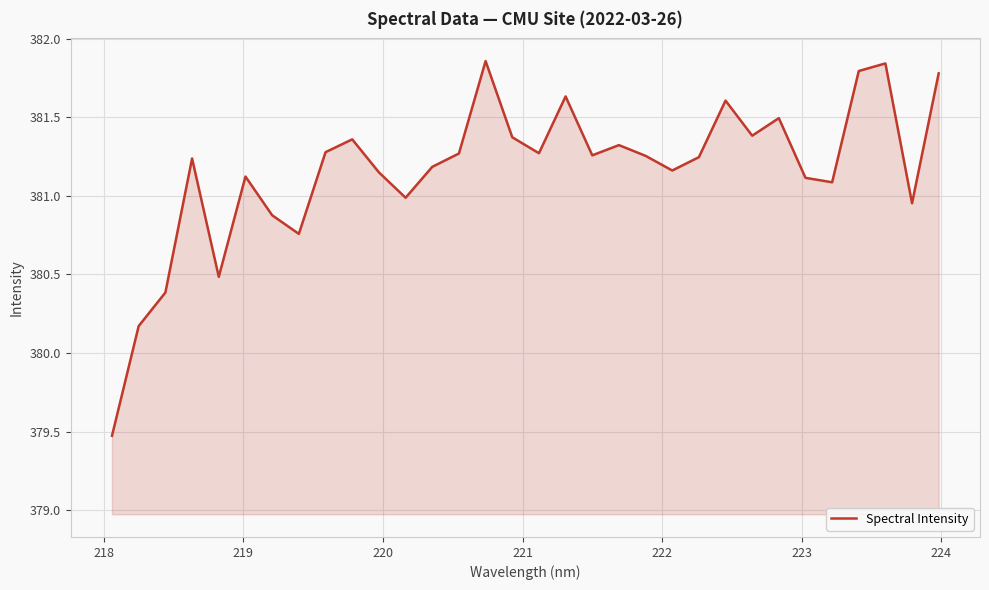

What is the difference between the maximum and minimum values?

2.4